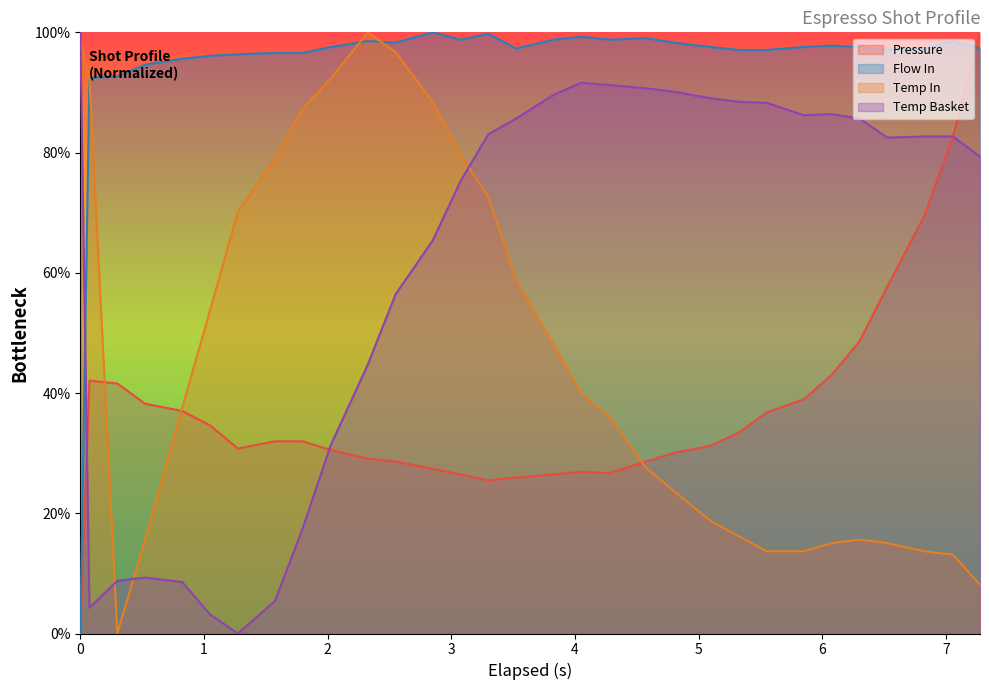

How many interior local peaks does the flow_in series have?

7